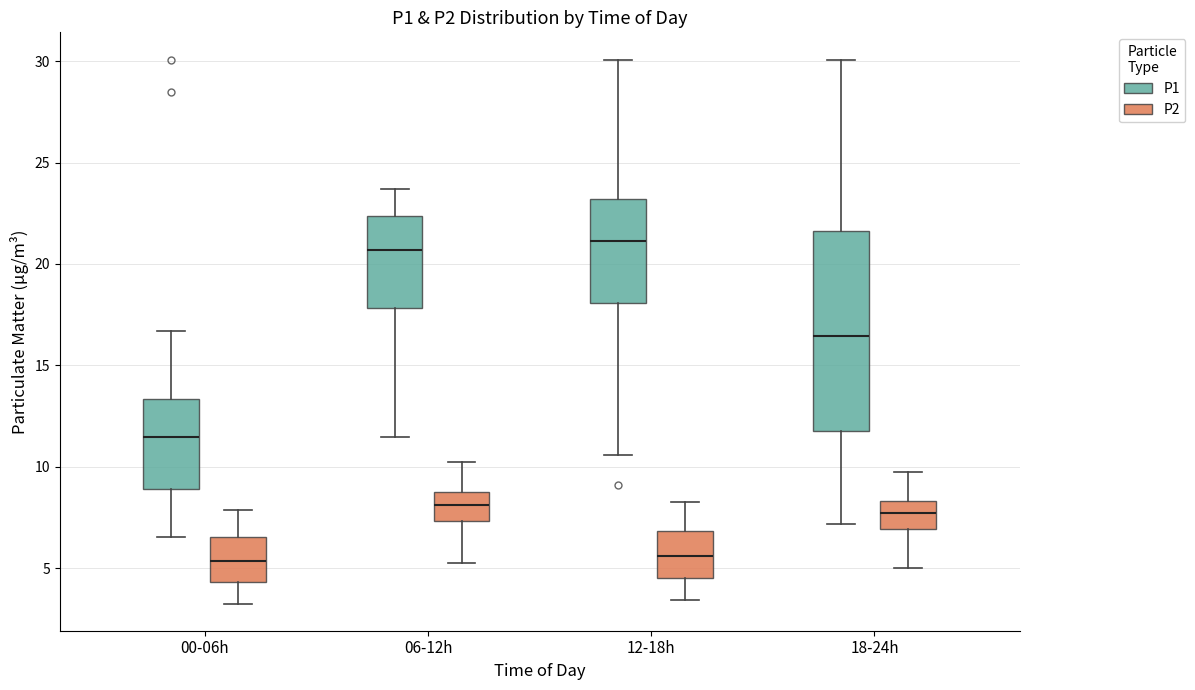

Comparing the boxes themselves (not the whiskers), which one is the tallest?

18-24h (P1)